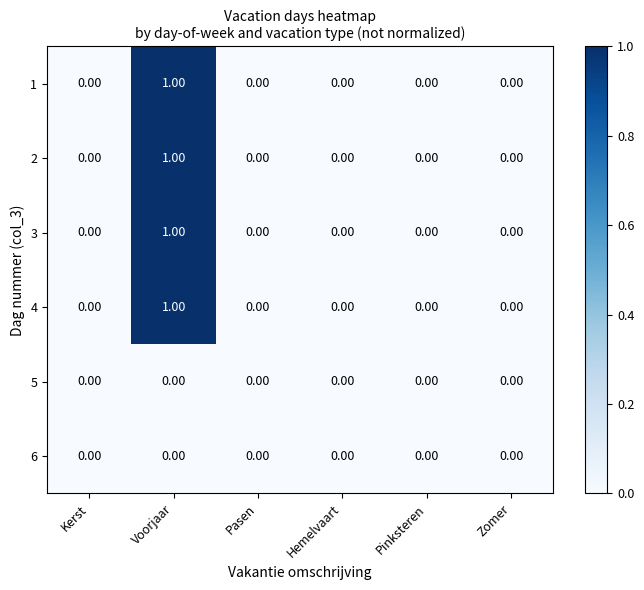

At which category is the sum across all series the highest?

Voorjaar